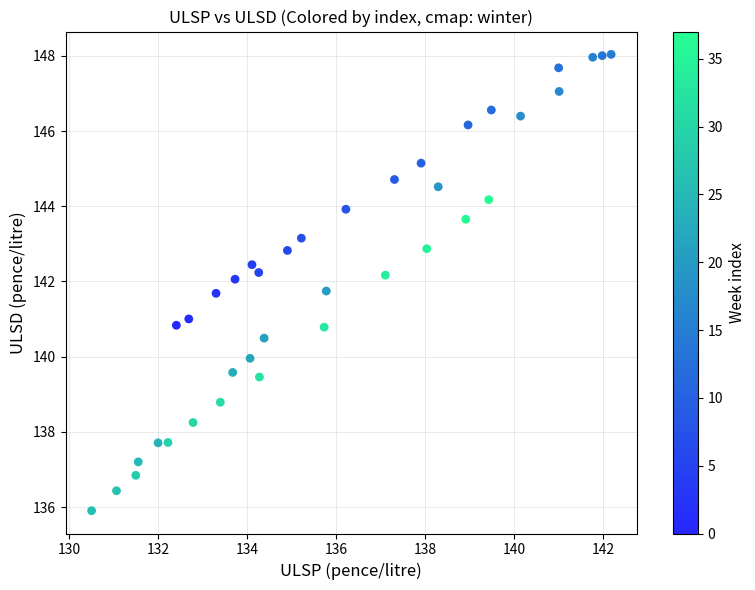

What is the range of Y values (max minus min)?

12.1